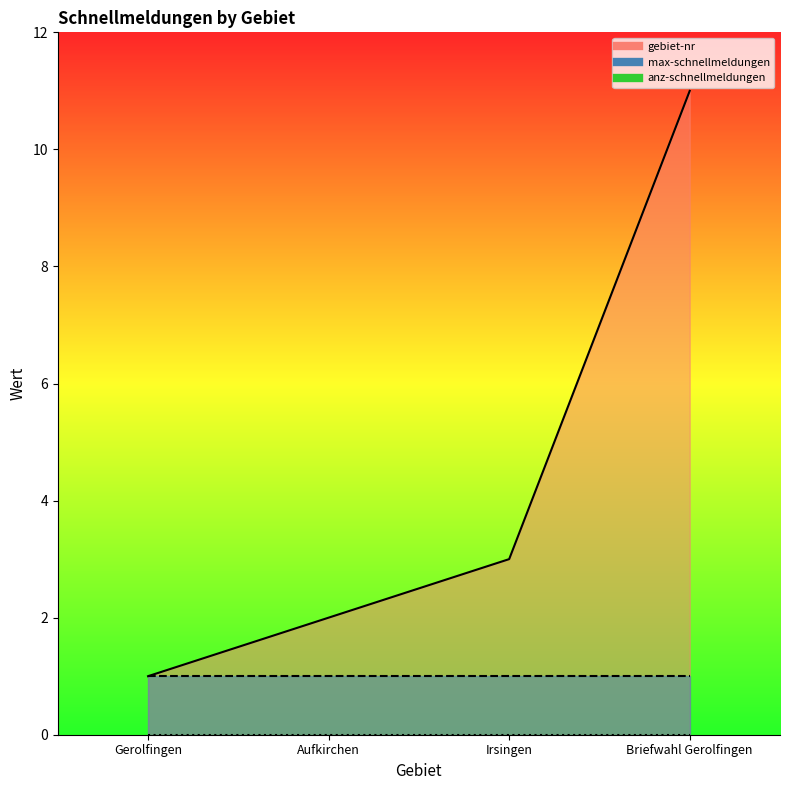

How many data points does each series have?

4